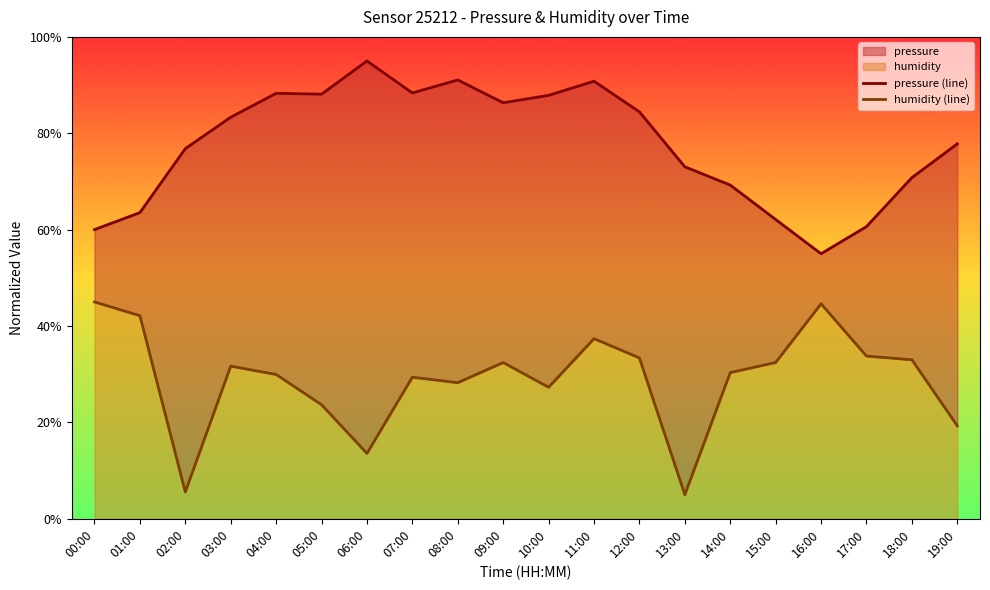

True or false: pressure (line) and humidity (line) cross at least once.

False